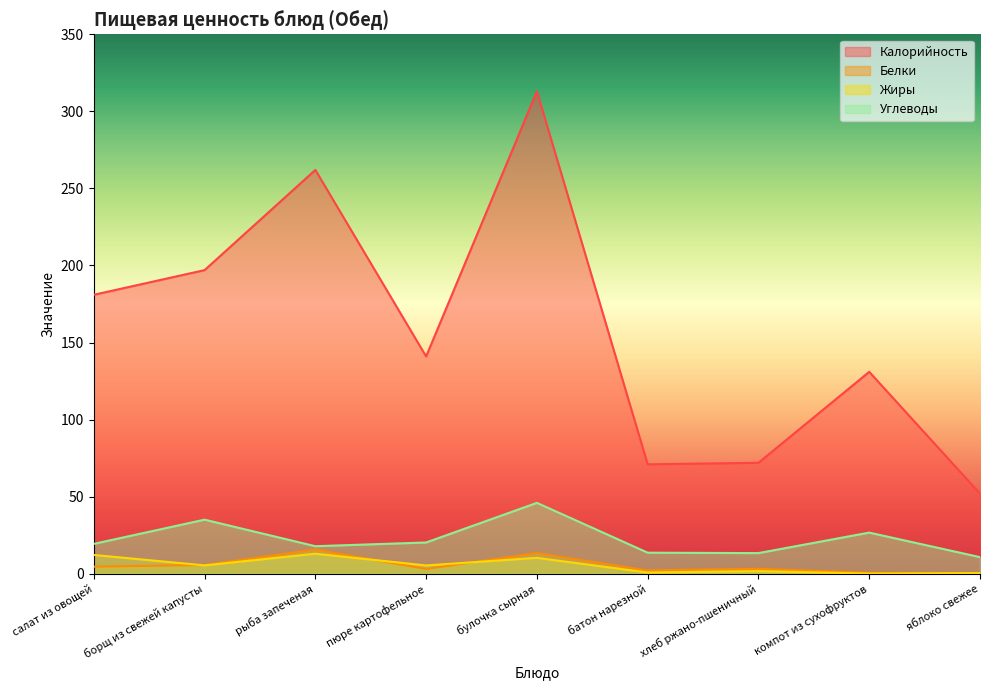

How many intersections are there between Белки and Жиры?

3